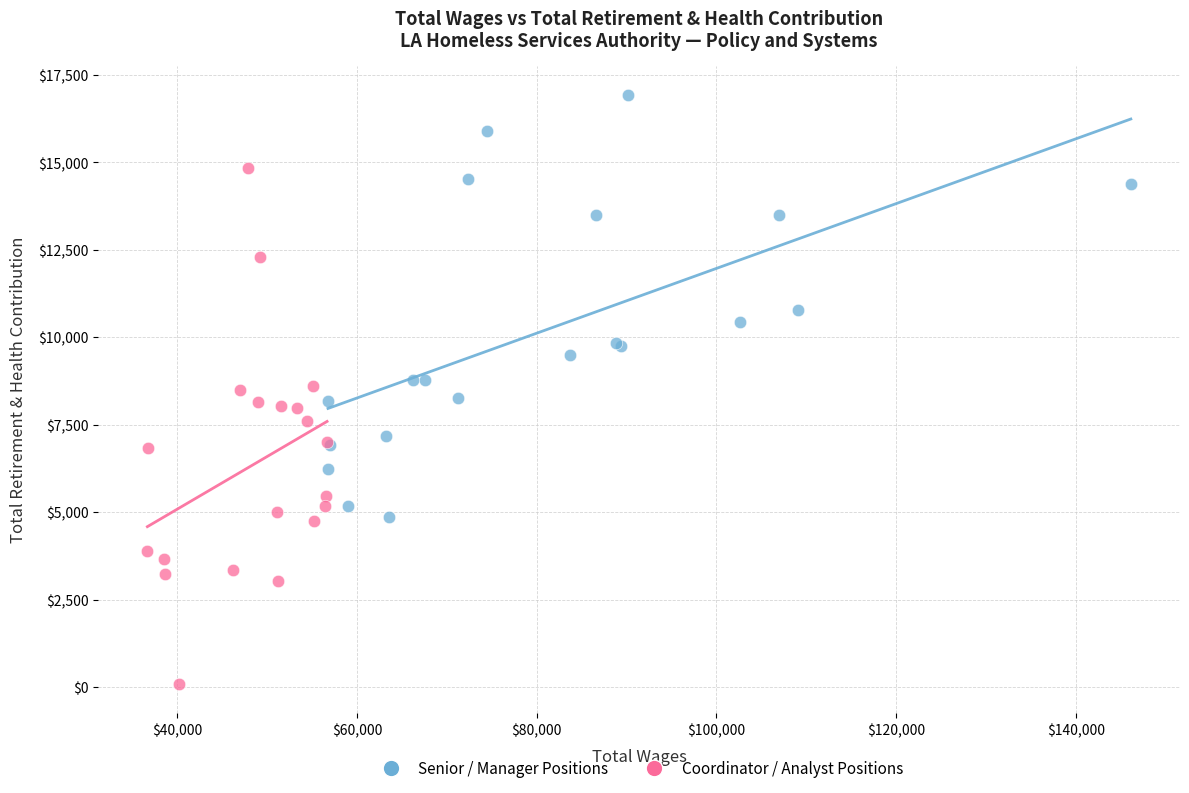

Which series has the largest Y range (max minus min)?

Coordinator / Analyst Positions